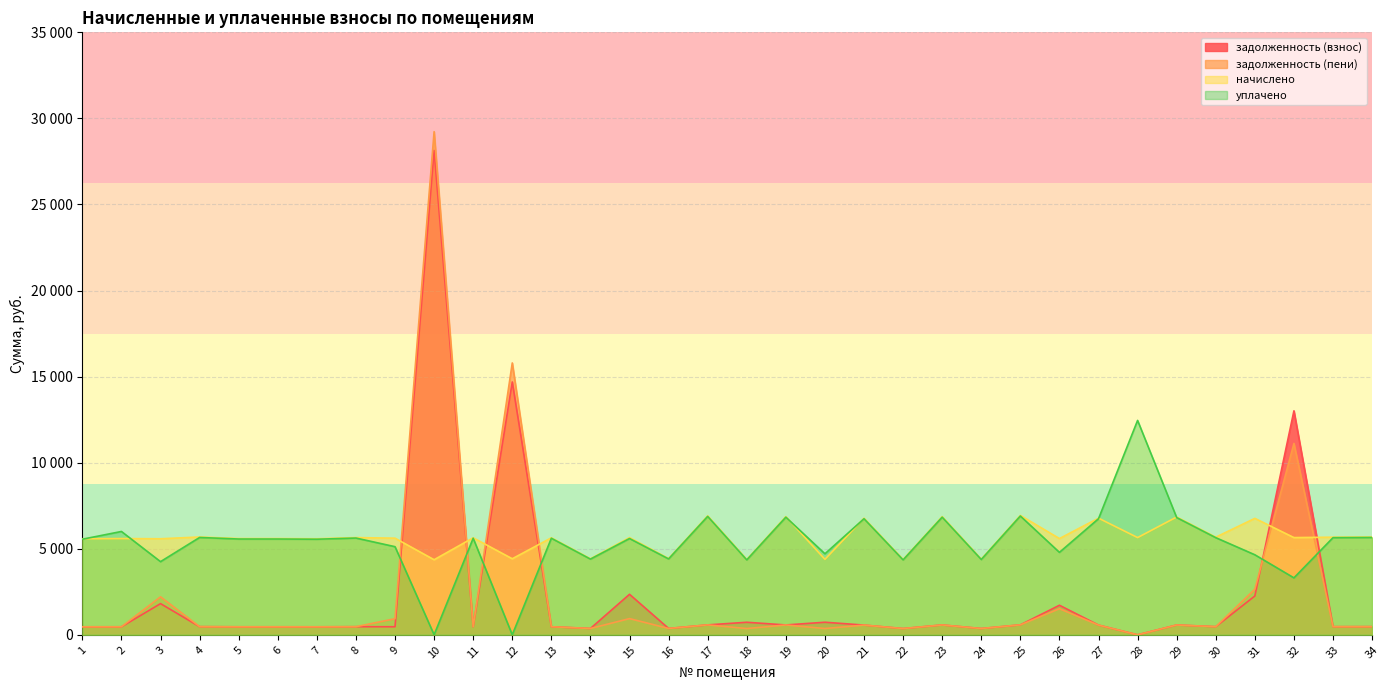

What is the total value across all series at 25?

14993.0